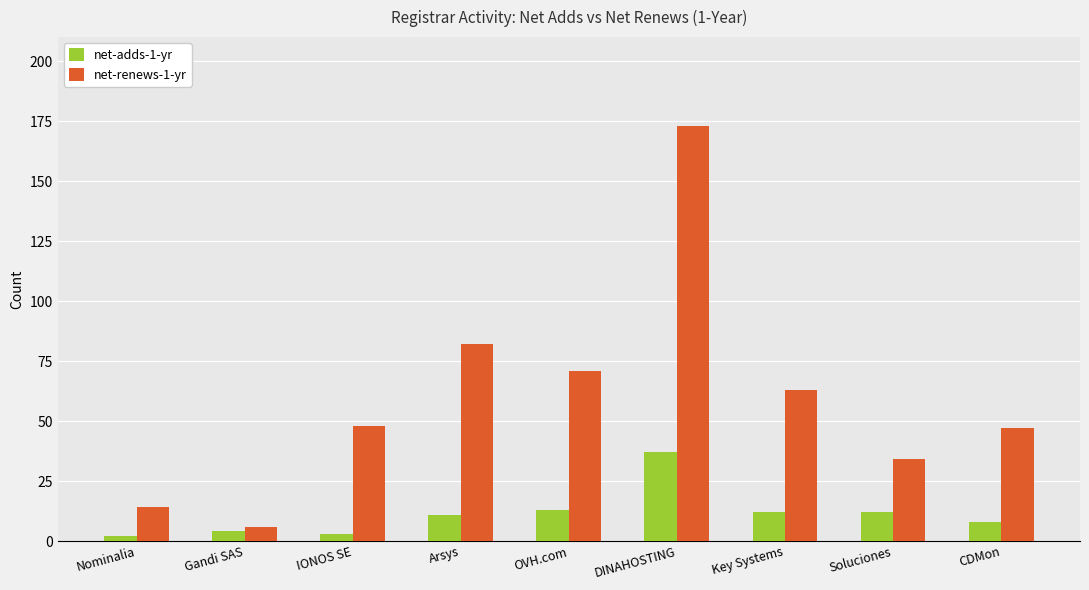

Rank the series at Key Systems from highest to lowest value.

net-renews-1-yr, net-adds-1-yr